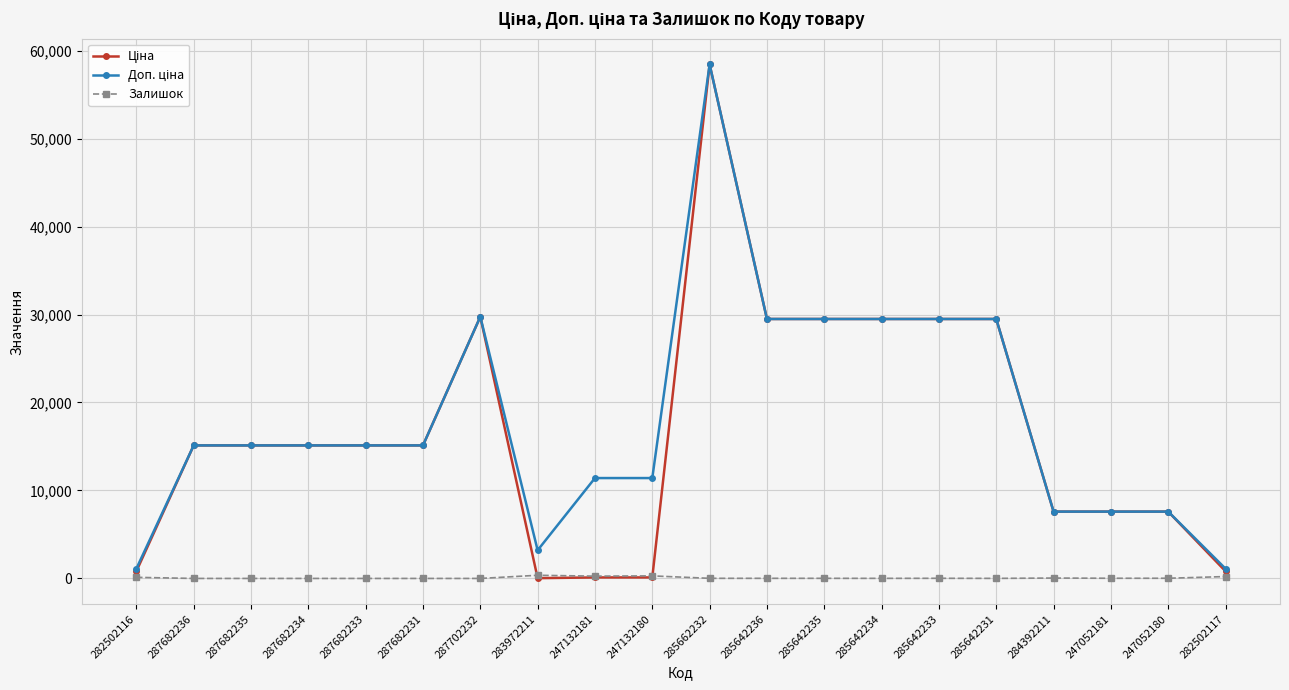

At which category does the chart reach its peak across all series?

285662232